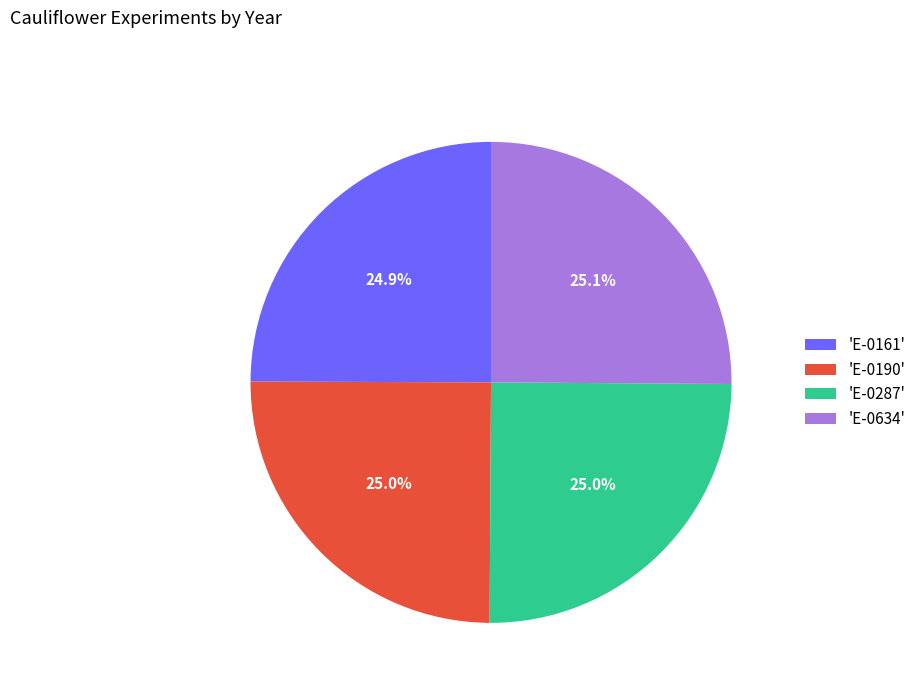

What is the total percentage of 'E-0287' and 'E-0161'?

49.9%